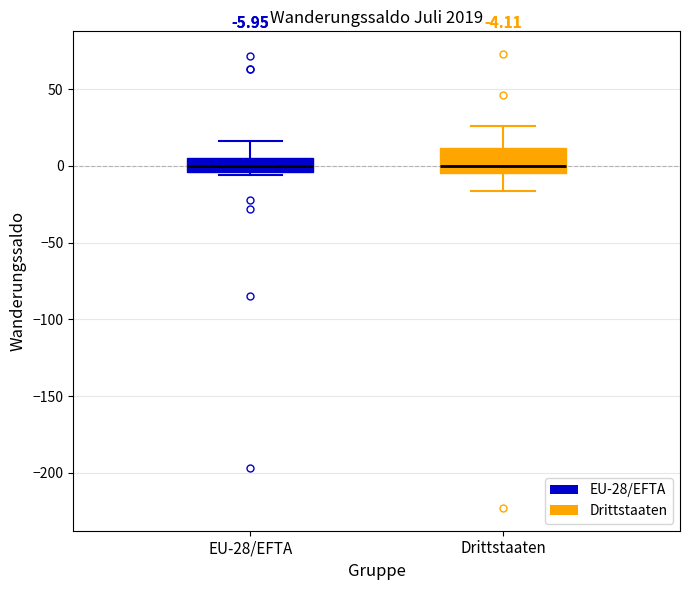

Comparing the boxes themselves (not the whiskers), which one is the tallest?

Drittstaaten